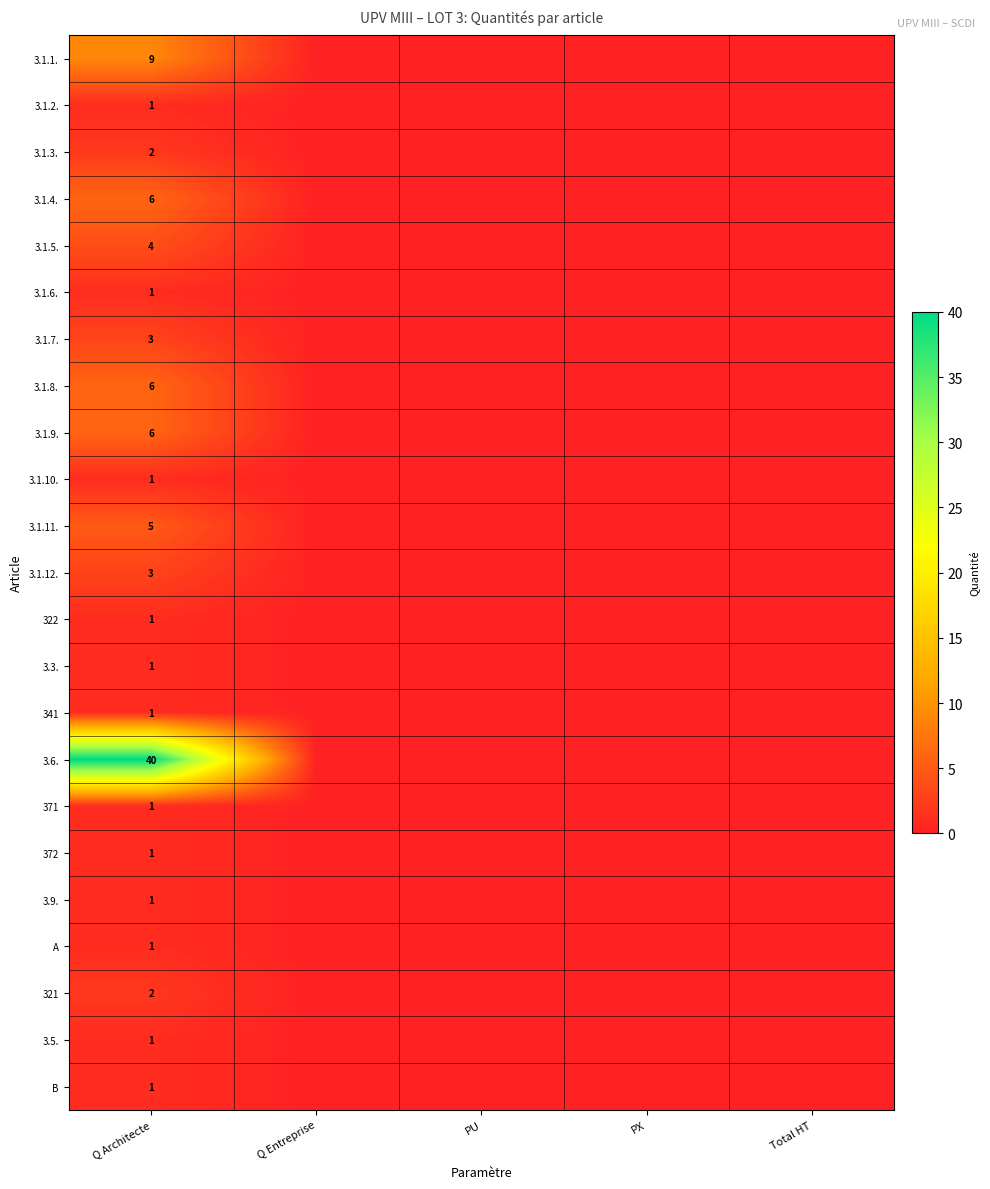

Is it true that 3.1.3. equals 2 at Q Architecte?

True